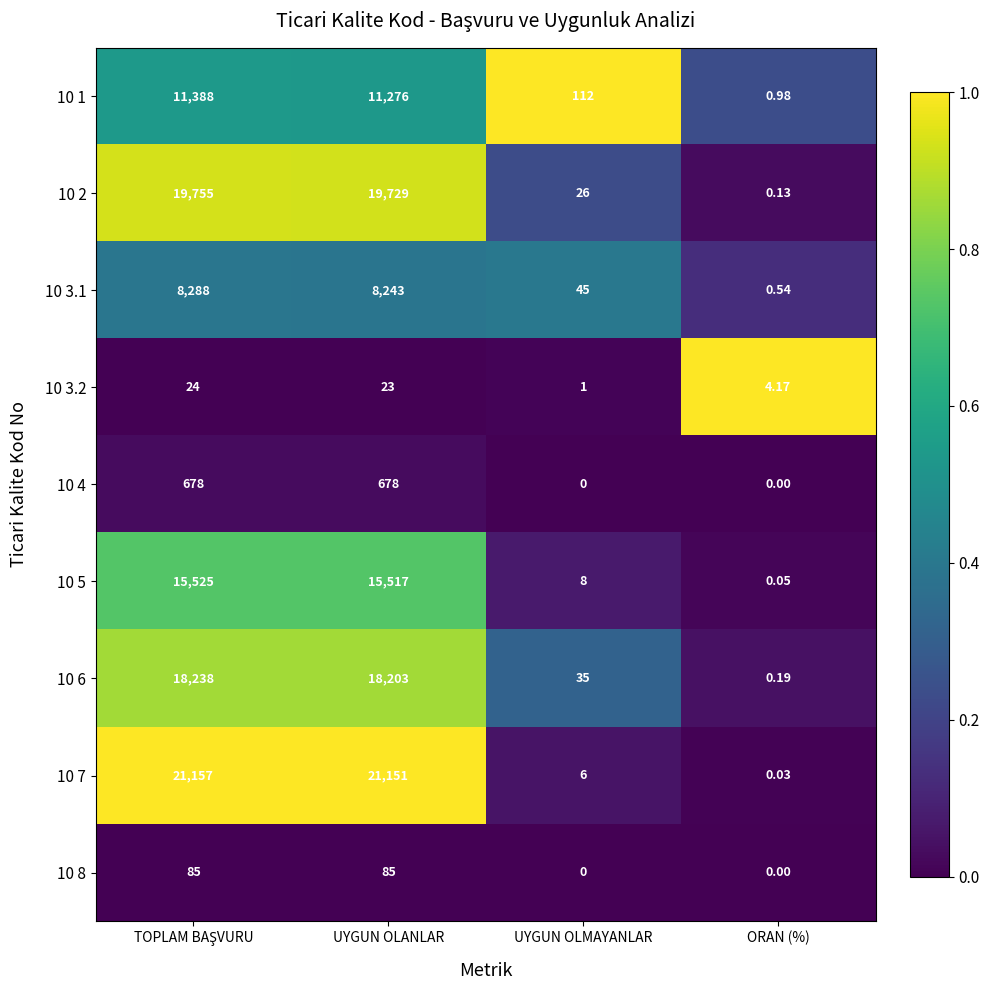

At which label is 10 2 closest to 9877?

UYGUN OLMAYANLAR